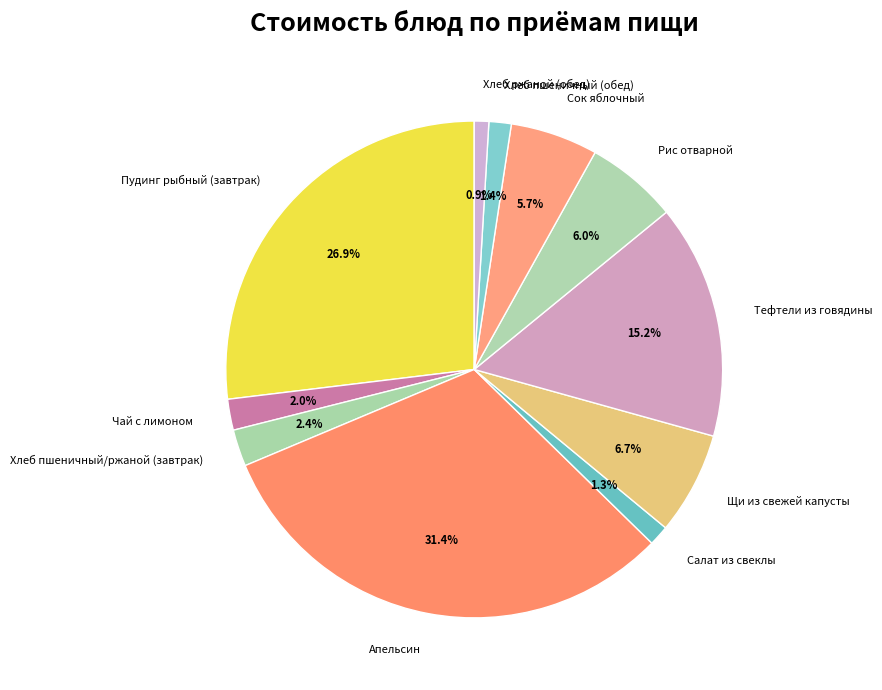

To the nearest percent, what is the average slice percentage?

9%